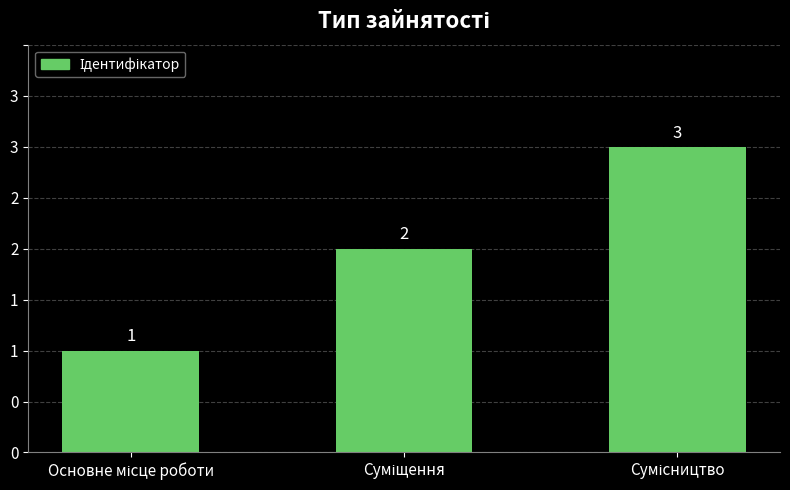

Does the chart contain any negative values?

No